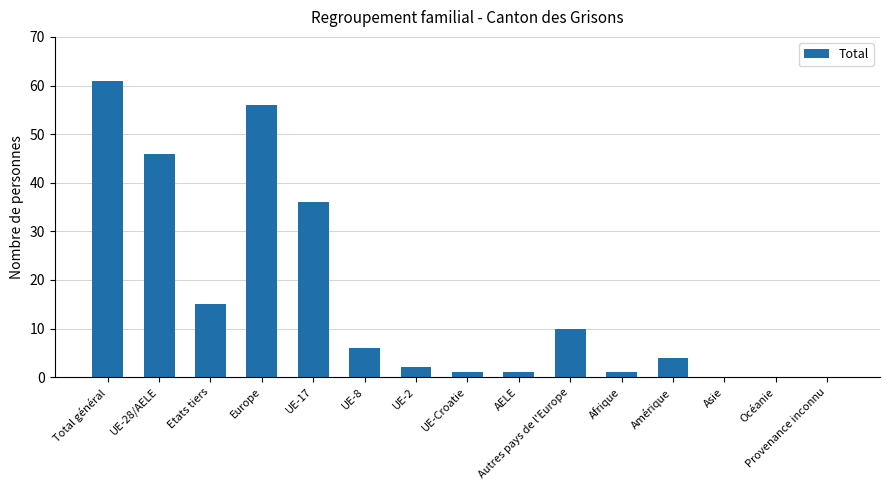

Approximately how many times larger is the value at UE-28/AELE compared to UE-8?

7.7